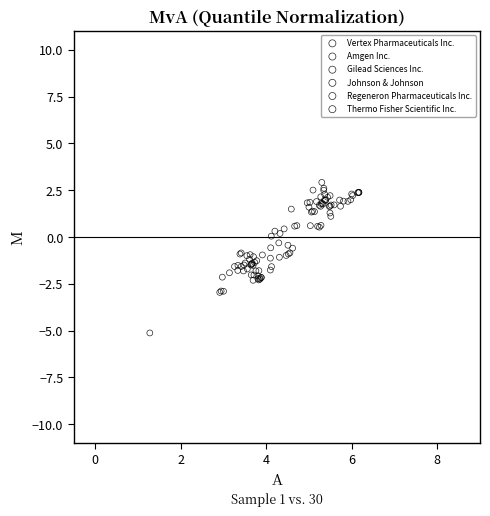

Which series has the largest Y range (max minus min)?

Gilead Sciences Inc.